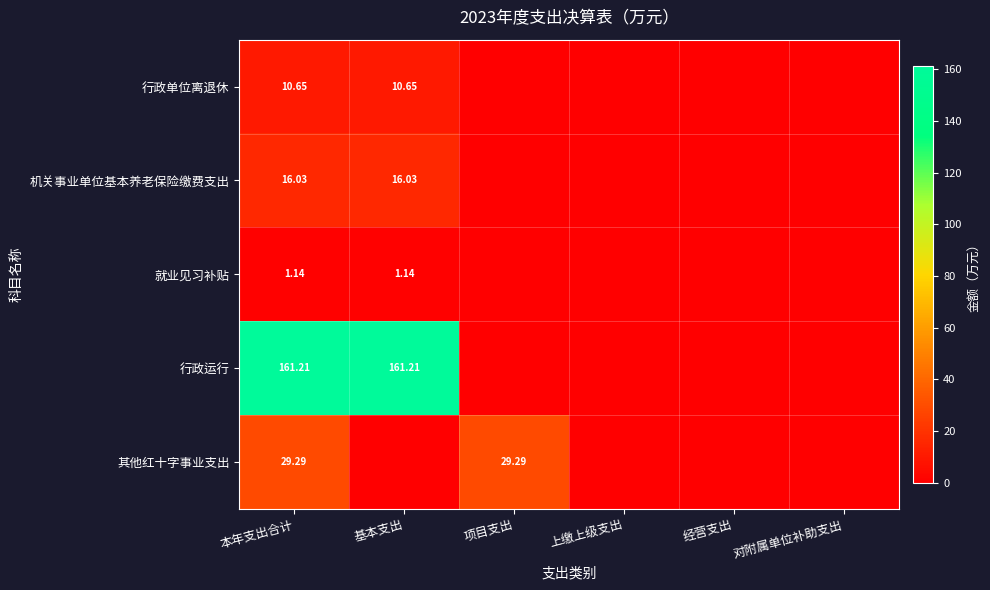

Which series has the largest total across all categories?

行政运行